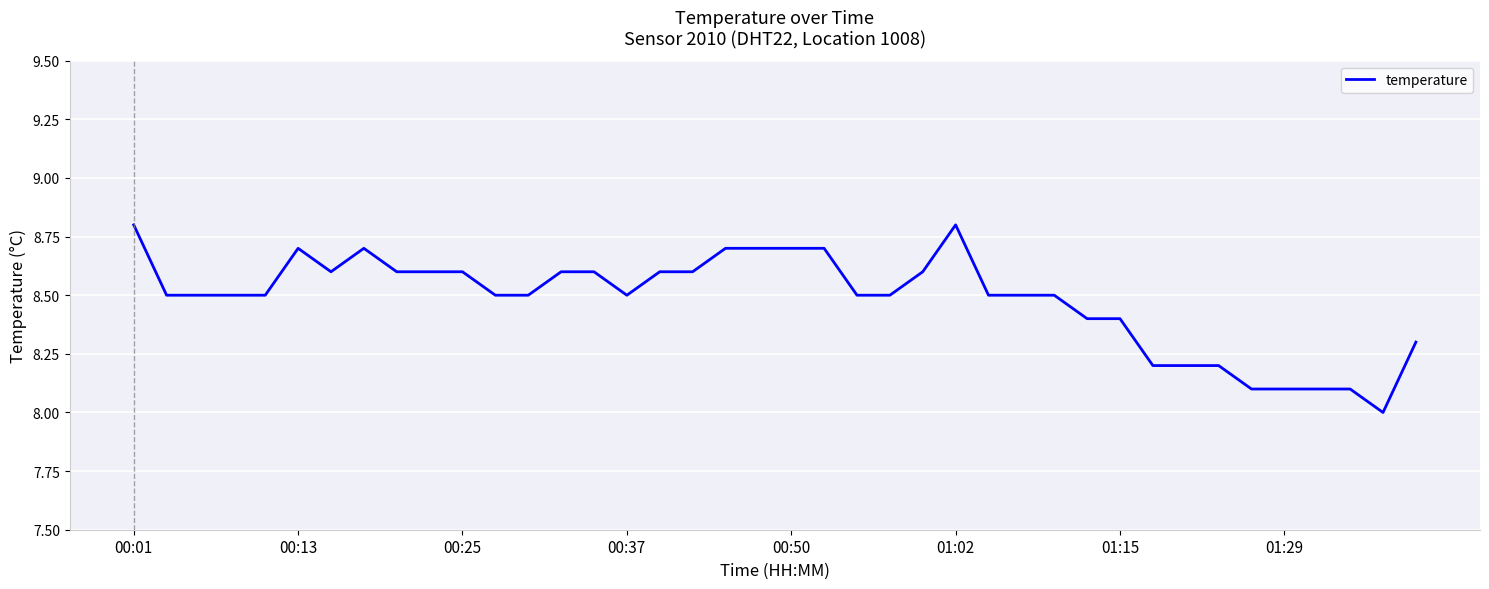

What is the smallest value displayed?

8.0